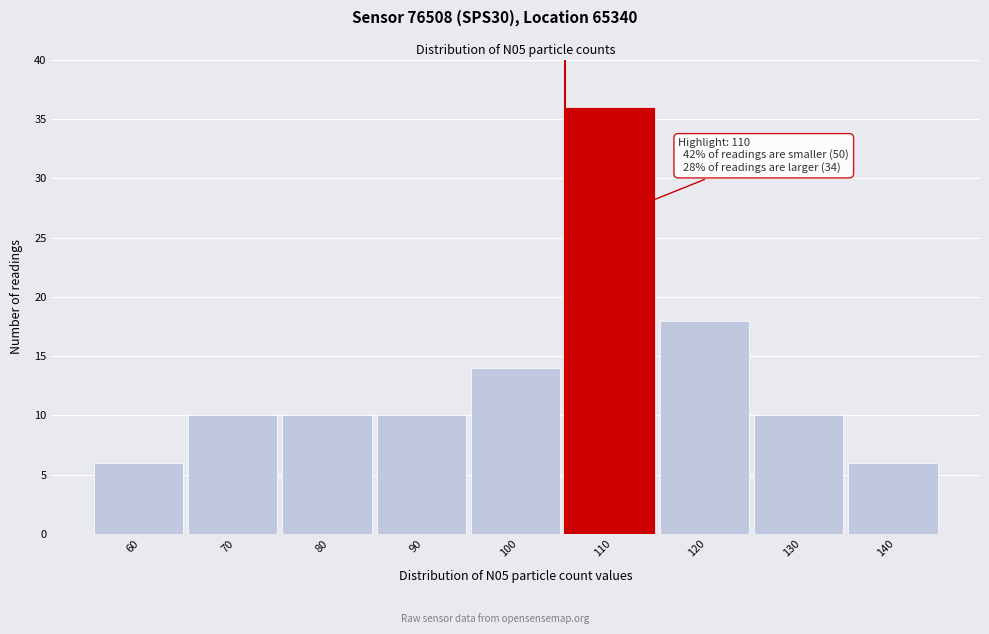

Reading left to right, list all the values displayed in this chart.

6	10	10	10	14	36	18	10	6